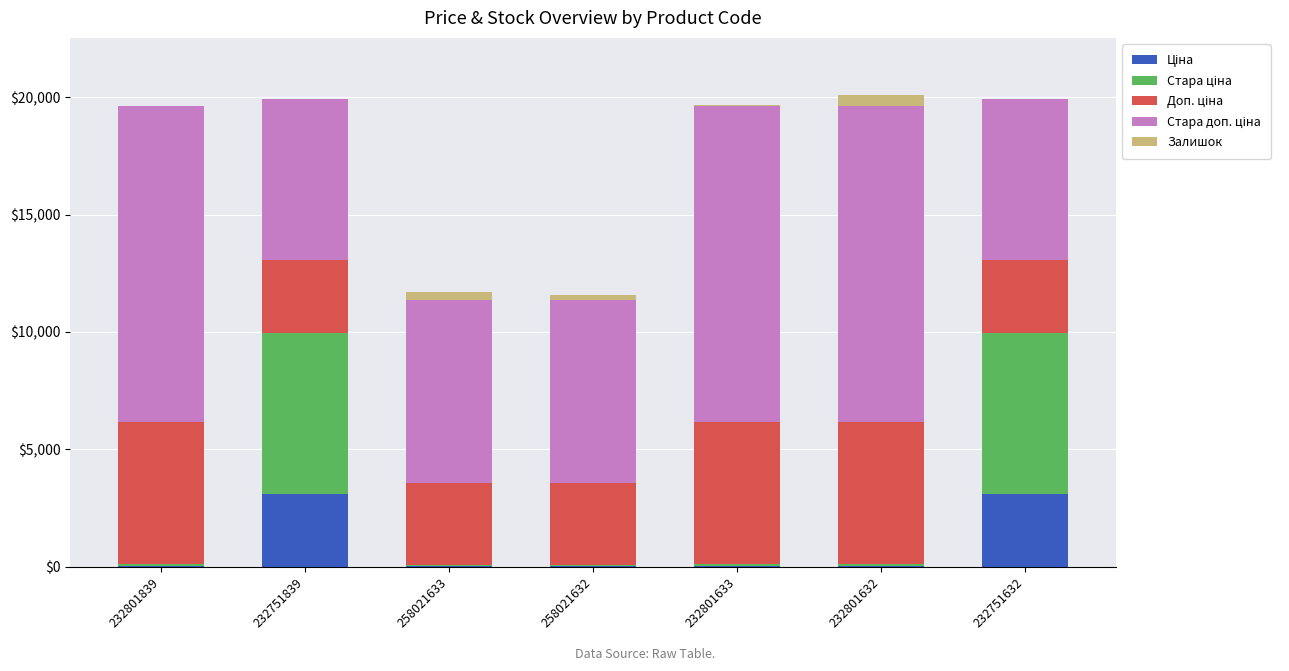

How many categories are shown in the chart?

7